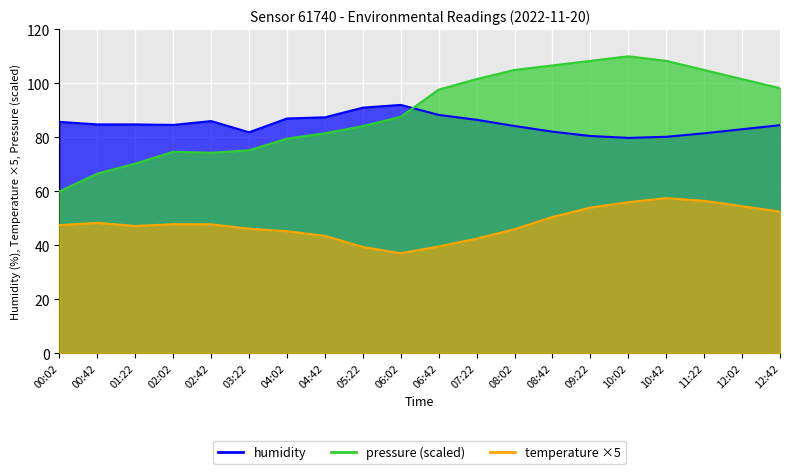

How many data points in temperature are above 47?

12